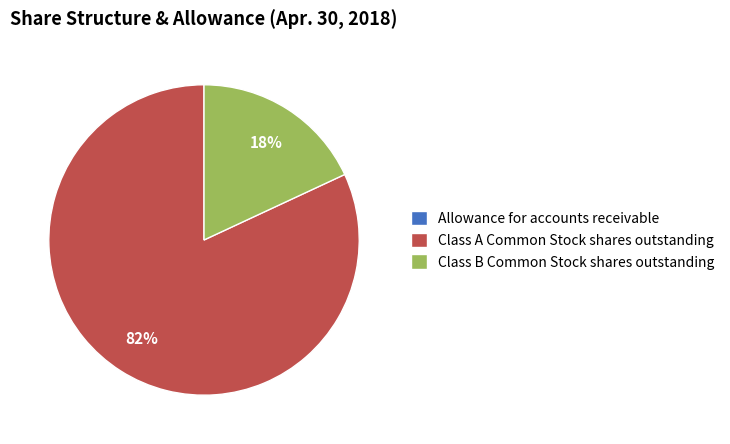

The Class A Common Stock shares outstanding slice represents 76% of the pie. True or false?

False